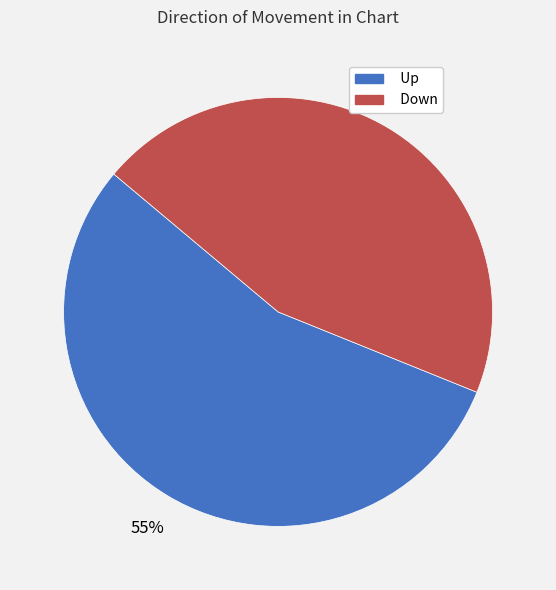

True or false: Down accounts for 56% of the total.

False